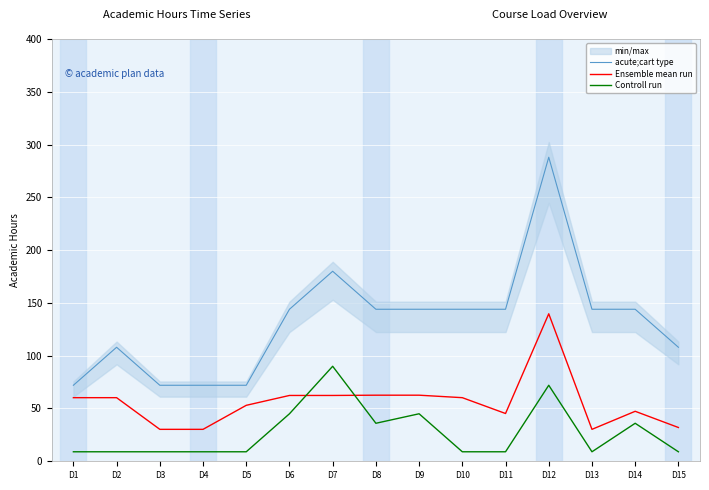

How many values in the acute;cart type series exceed 144?

2